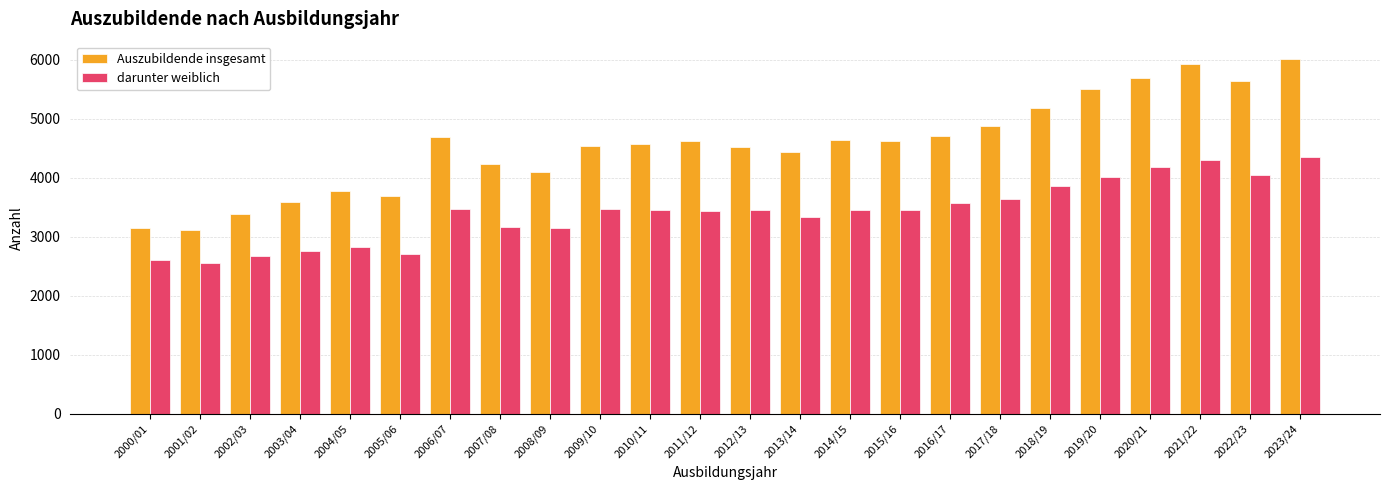

What is the minimum value shown in the chart?

2561